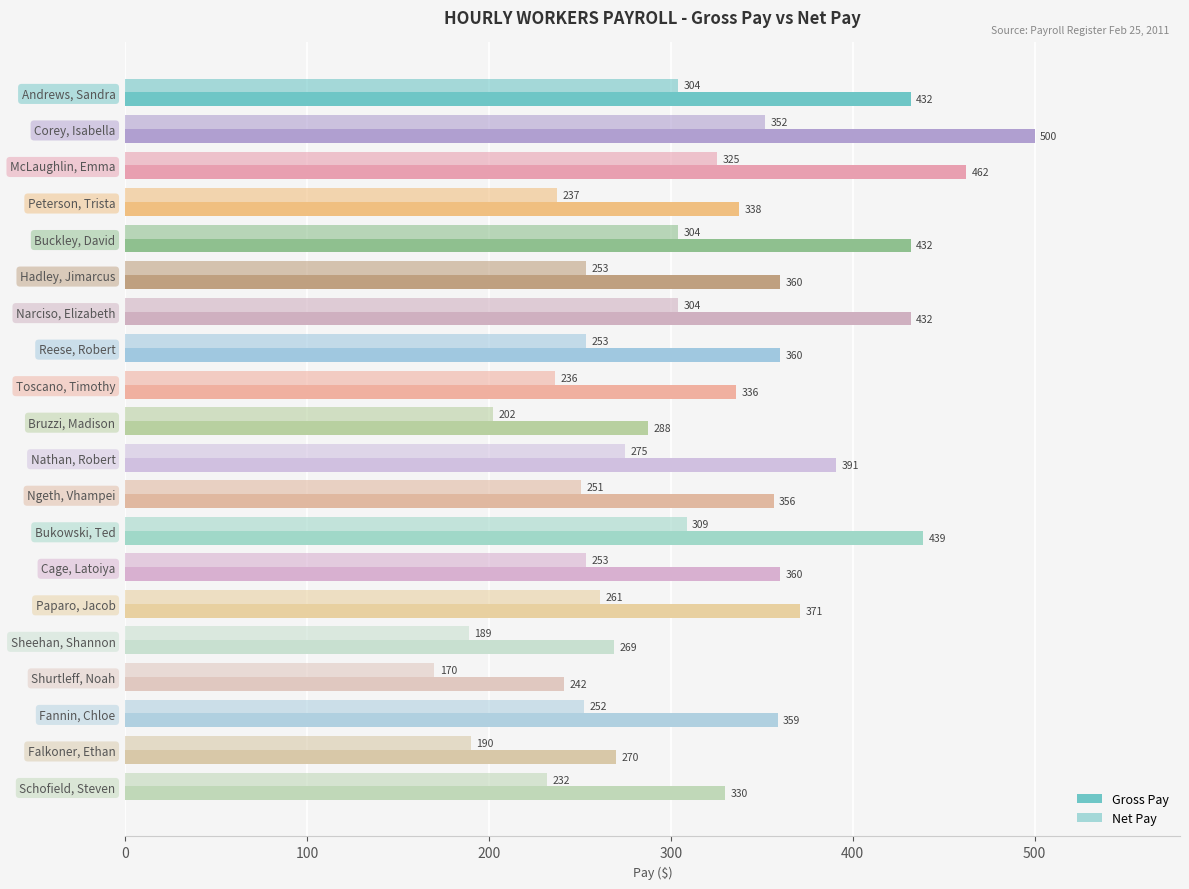

Reading left to right, transcribe all the data shown in this chart.

Gross Pay: 432.0	500.0	462.5	337.5	432.0	360.0	432.0	360.0	336.0	287.5	391.0	356.5	438.8	360.0	371.2	268.8	241.5	358.8	270.0	330.0
Net Pay: 303.9	351.8	325.4	237.4	303.9	253.3	303.9	253.3	236.4	202.3	275.1	250.8	308.7	253.3	261.2	189.1	169.9	252.4	189.9	232.2